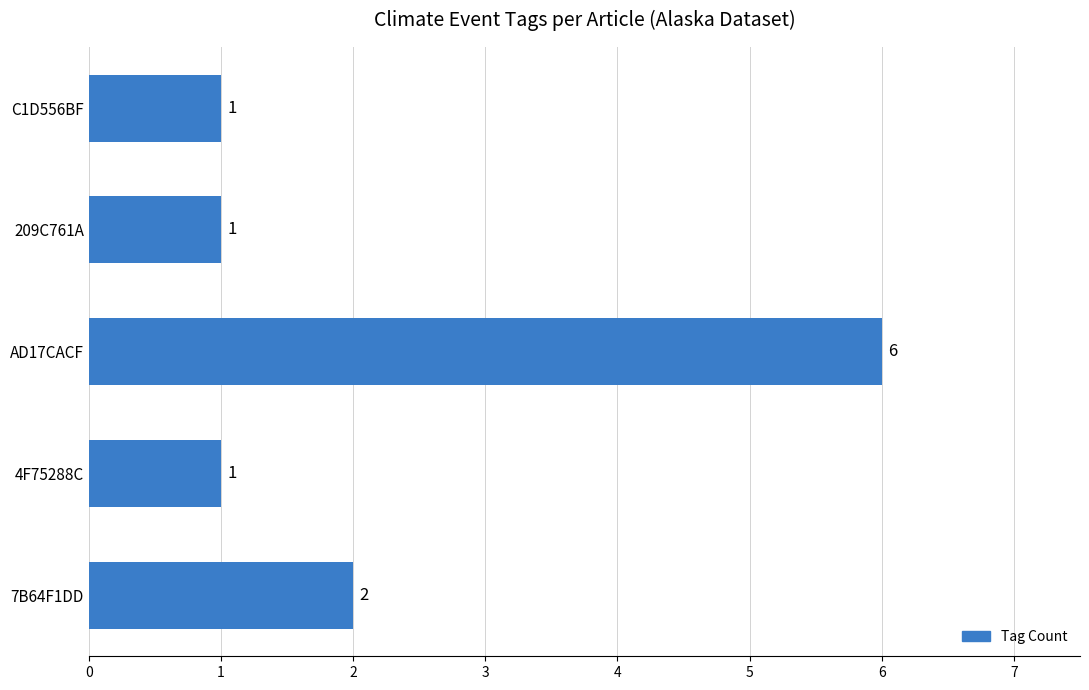

Reading bottom to top, what are all the values shown in this chart?

2	1	6	1	1